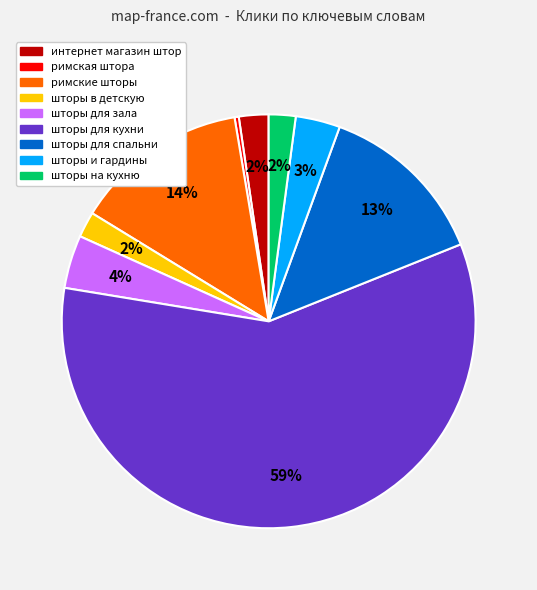

Do шторы на кухню and римская штора together represent more than half of the pie?

No